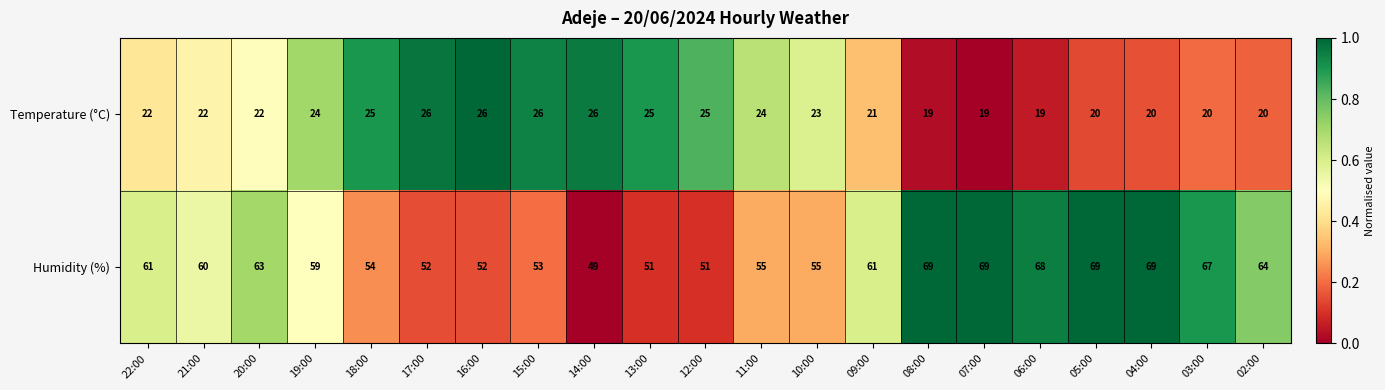

Where does the Humidity (%) series first go above 60?

22:00